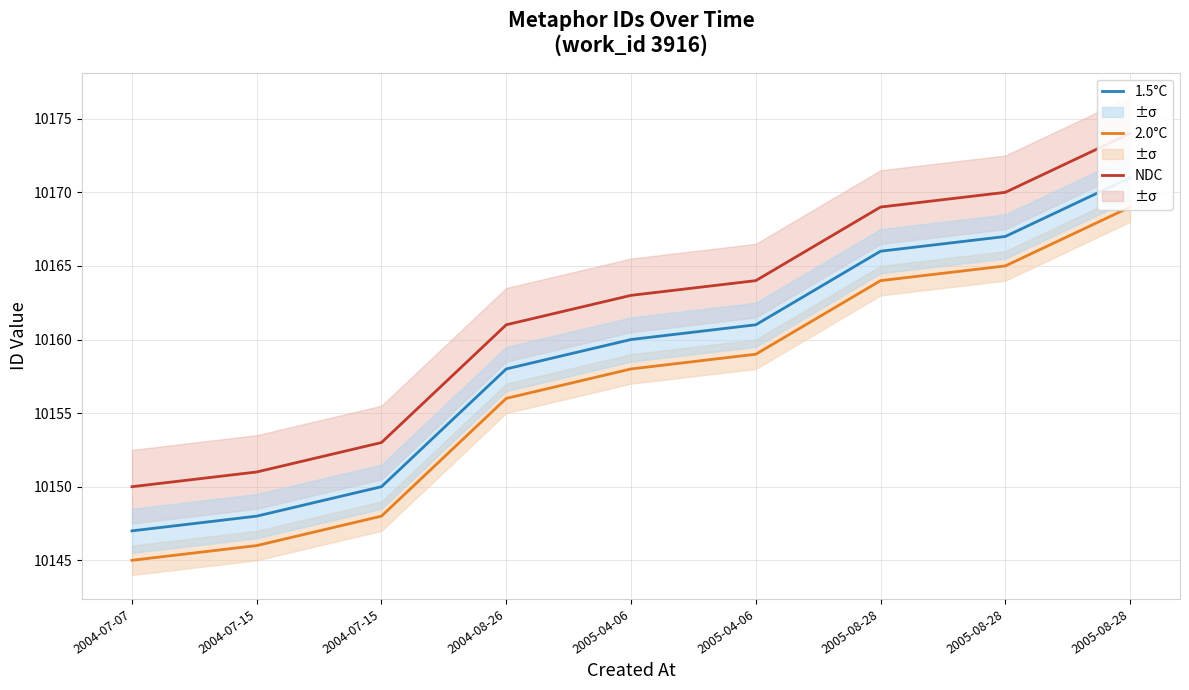

Which label corresponds to the smallest value in the chart?

2004-07-07